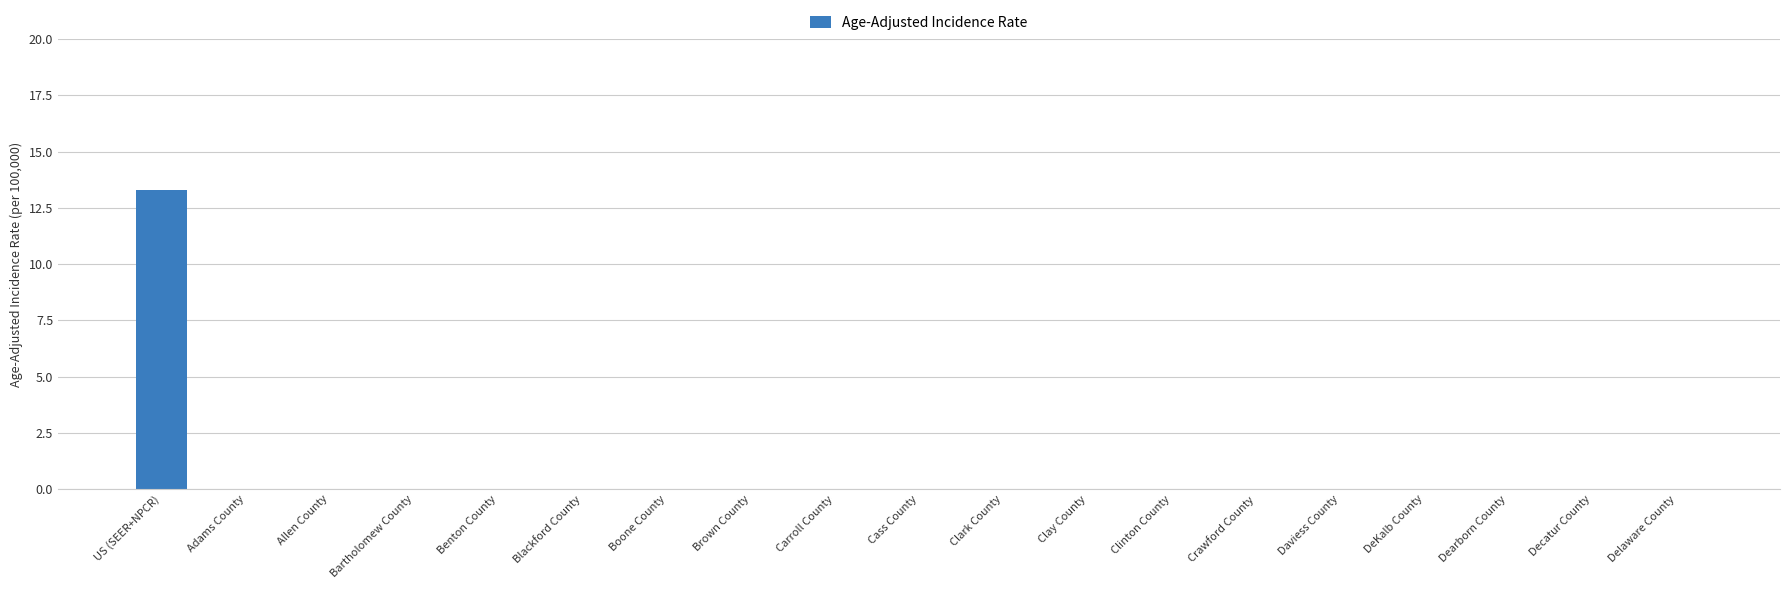

Reading right to left, list all the values displayed in this chart.

Delaware County=0.0	Decatur County=0.0	Dearborn County=0.0	DeKalb County=0.0	Daviess County=0.0	Crawford County=0.0	Clinton County=0.0	Clay County=0.0	Clark County=0.0	Cass County=0.0	Carroll County=0.0	Brown County=0.0	Boone County=0.0	Blackford County=0.0	Benton County=0.0	Bartholomew County=0.0	Allen County=0.0	Adams County=0.0	US (SEER+NPCR)=13.3